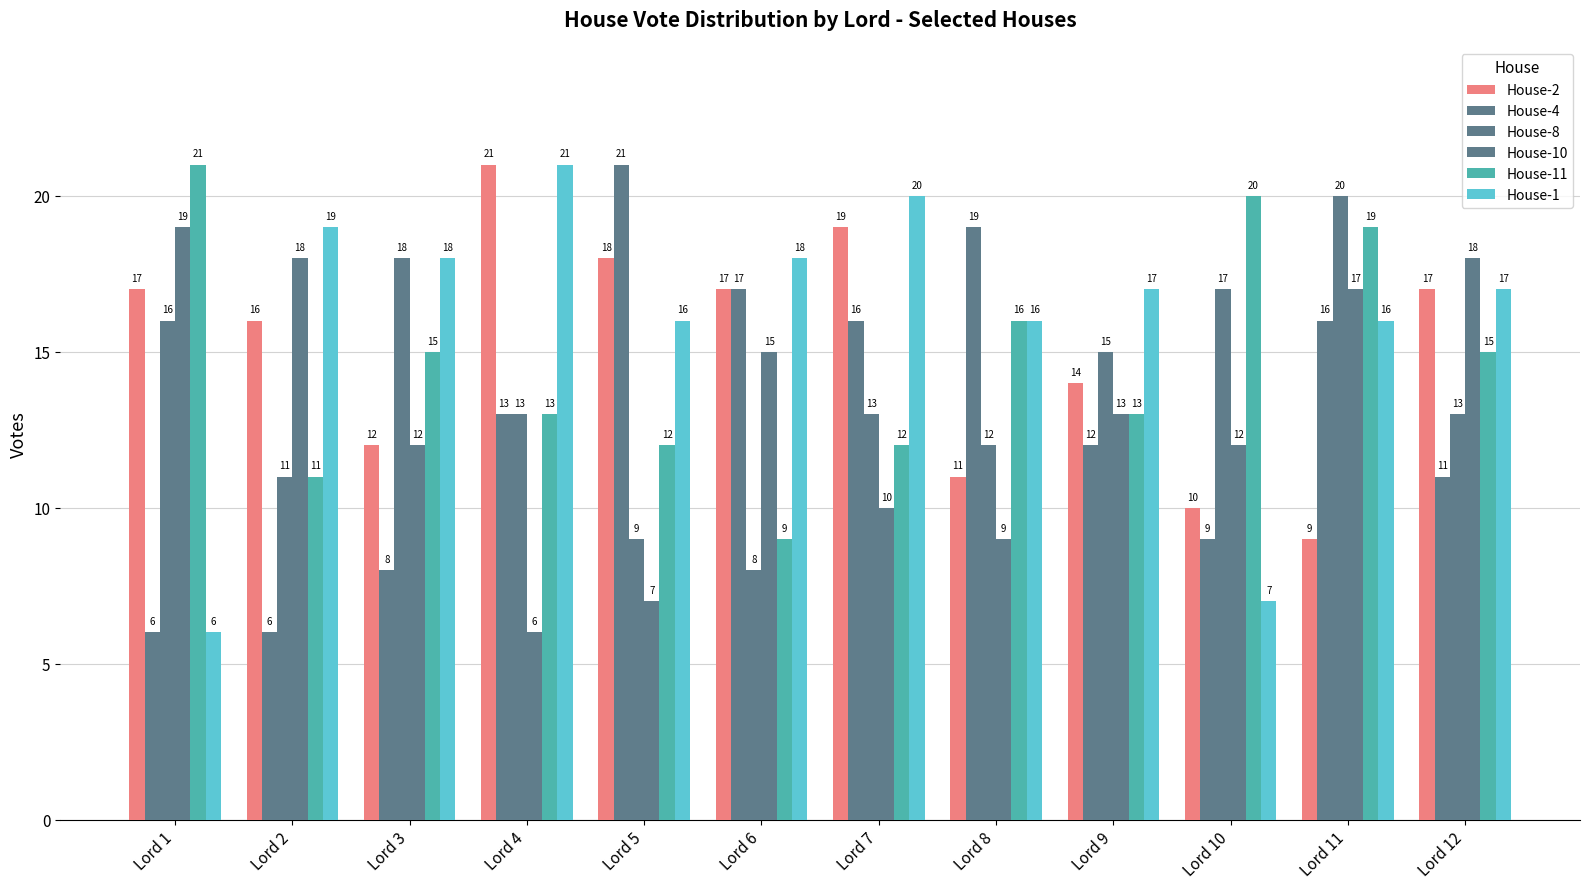

How many bars are there in each group?

6